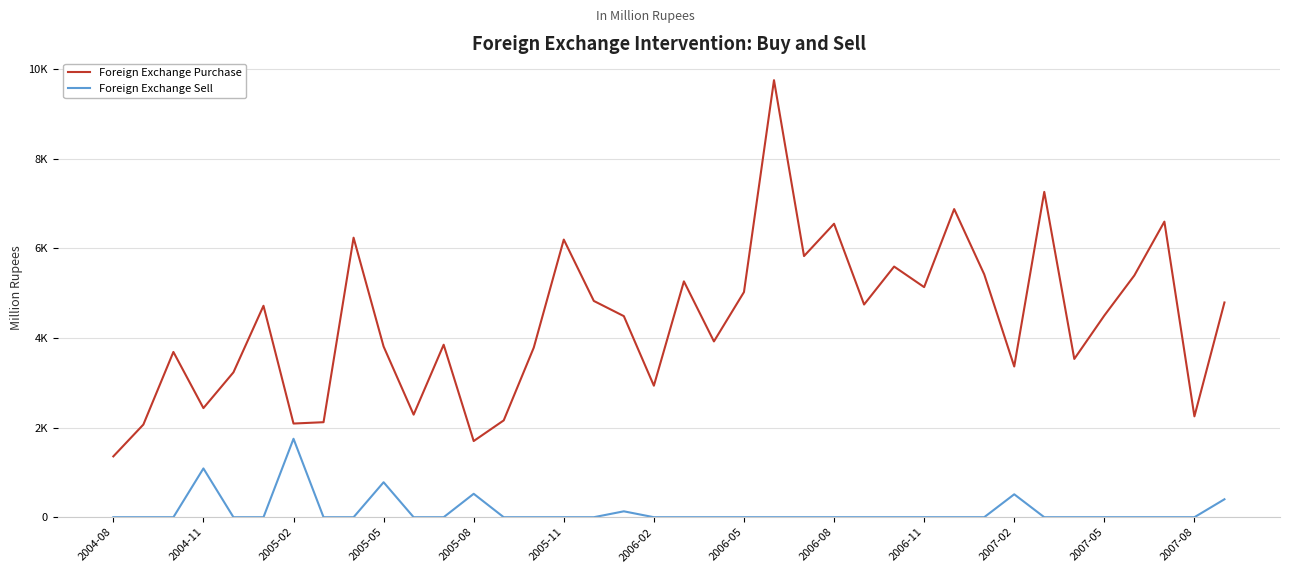

Is this an area chart (filled region under the line)?

No